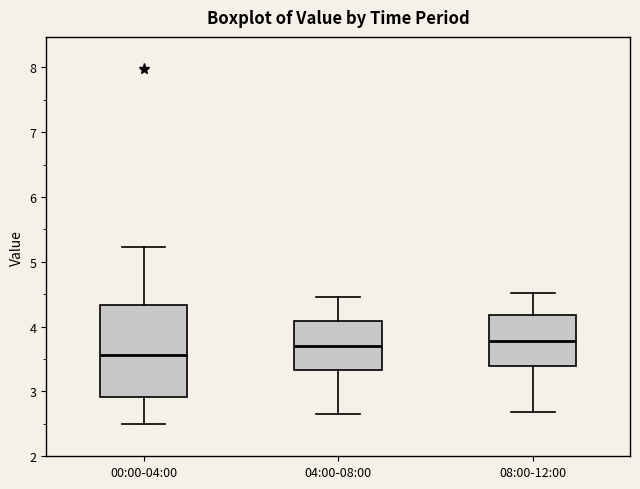

Which box is the tallest, from its lower edge to its upper edge?

00:00-04:00